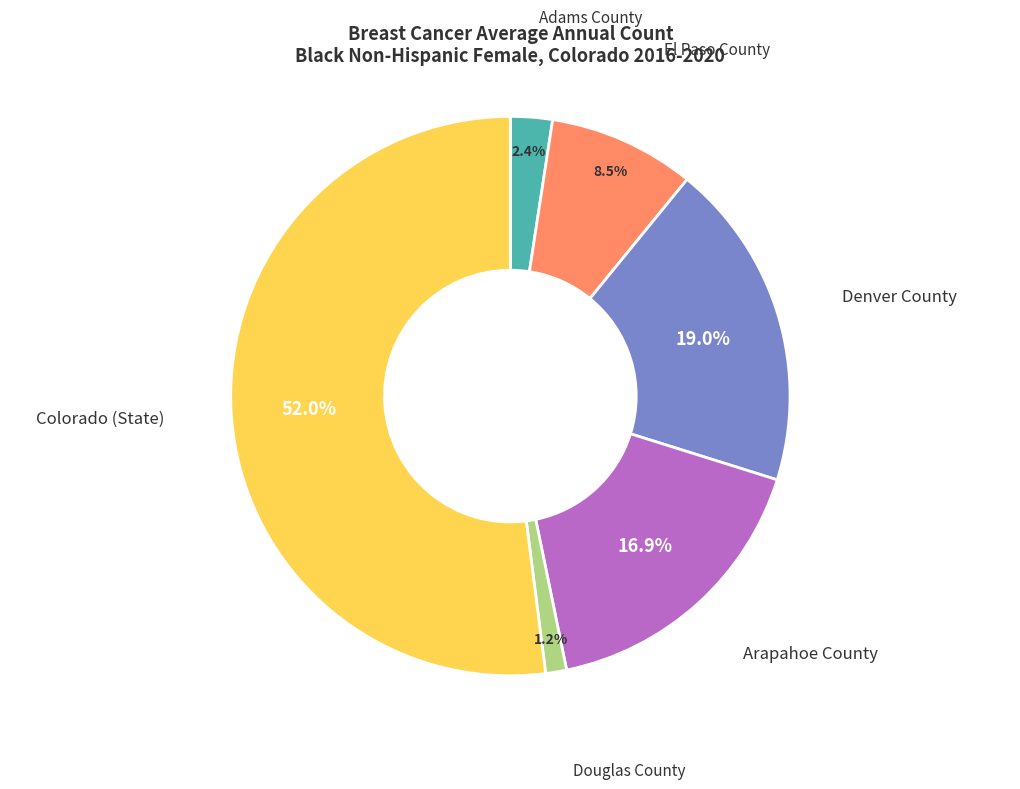

How many slices are in this pie chart?

6